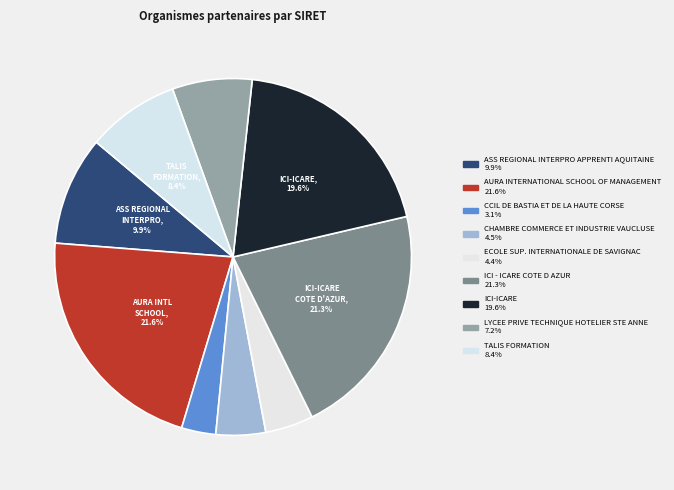

Which slice is the largest?

AURA INTERNATIONAL SCHOOL OF MANAGEMENT